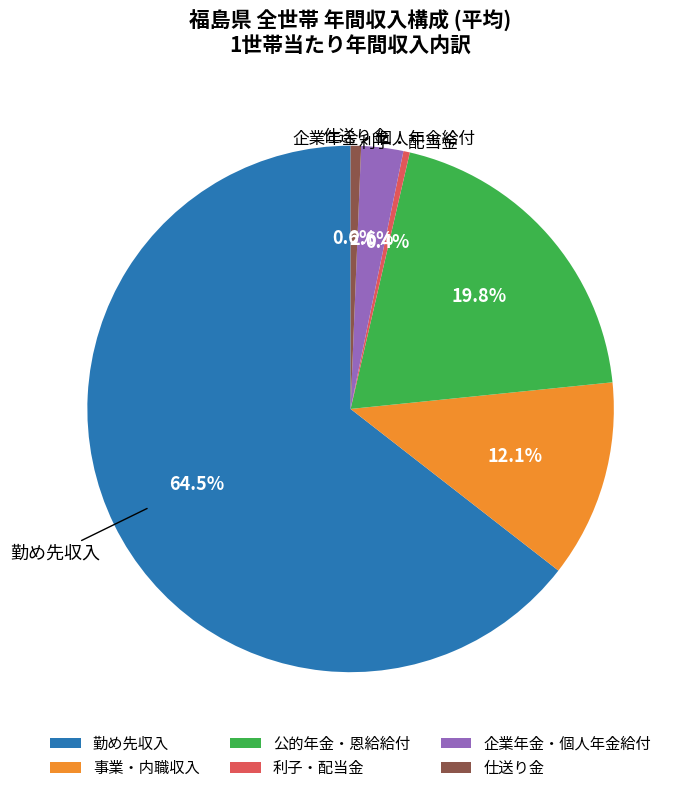

Does 勤め先収入 represent more than half of the total?

Yes